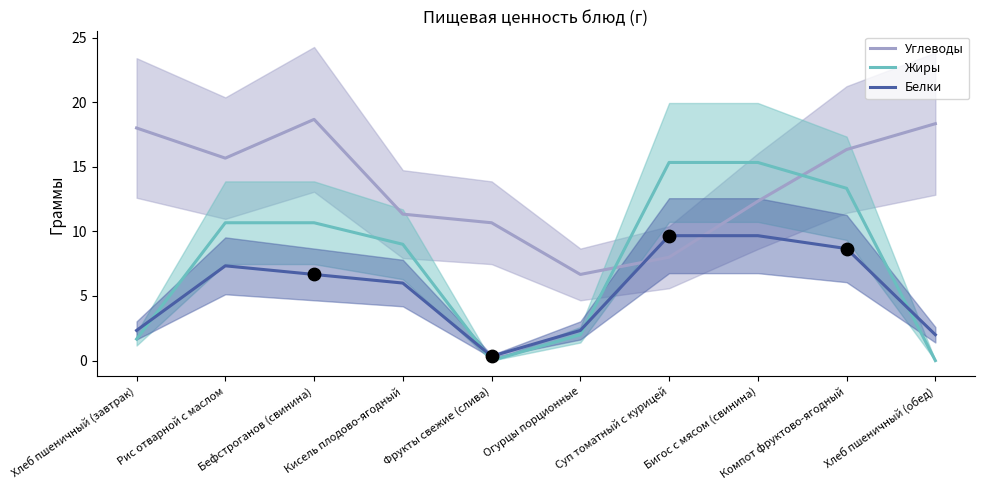

What are all the series names shown in the legend?

Углеводы, Жиры, Белки